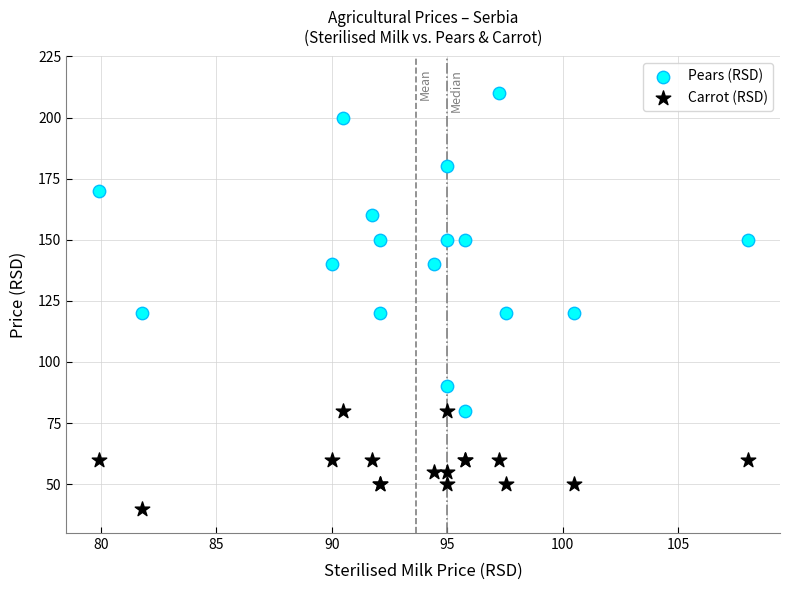

Which series has the widest spread of Y values?

Pears (RSD)